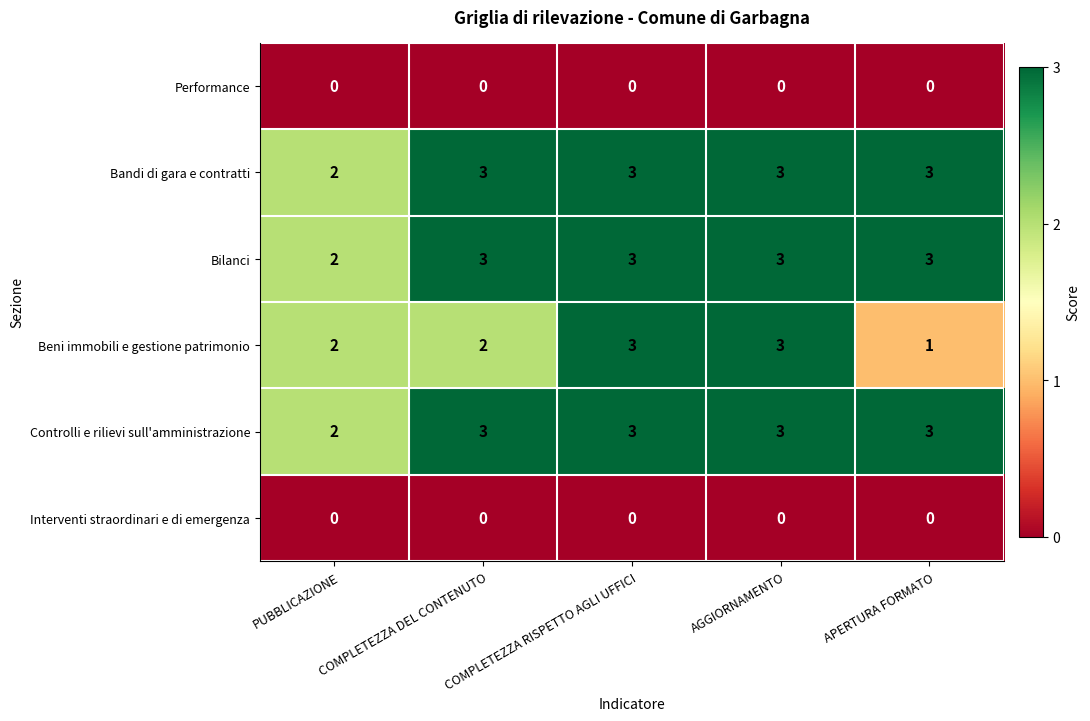

At how many categories does at least one series exceed 0?

5